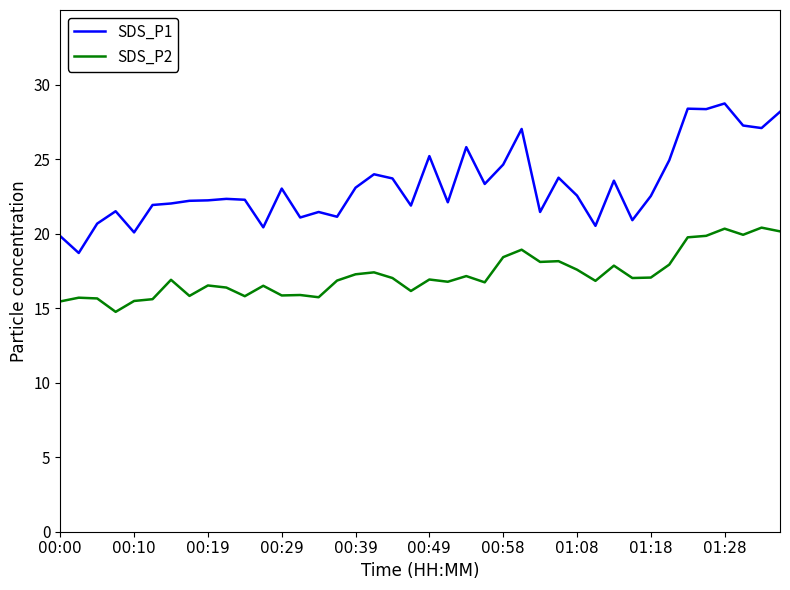

Which series has the largest total across all categories?

SDS_P1